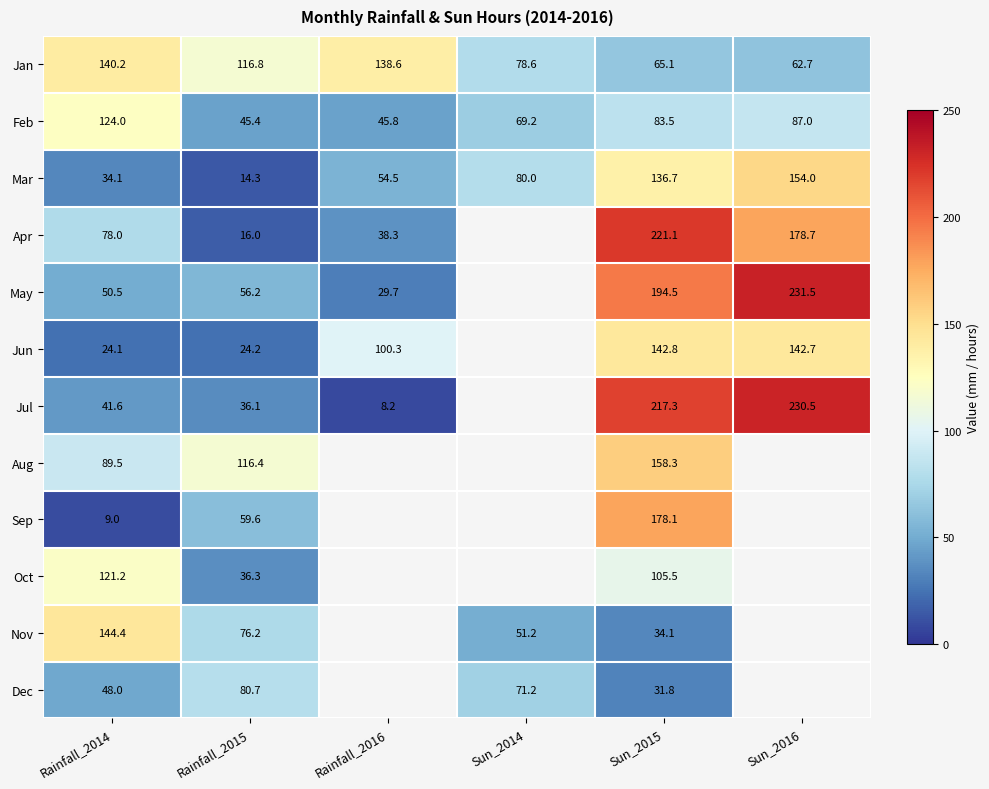

What is the spread (max minus min) of values at Rainfall_2014?

135.4